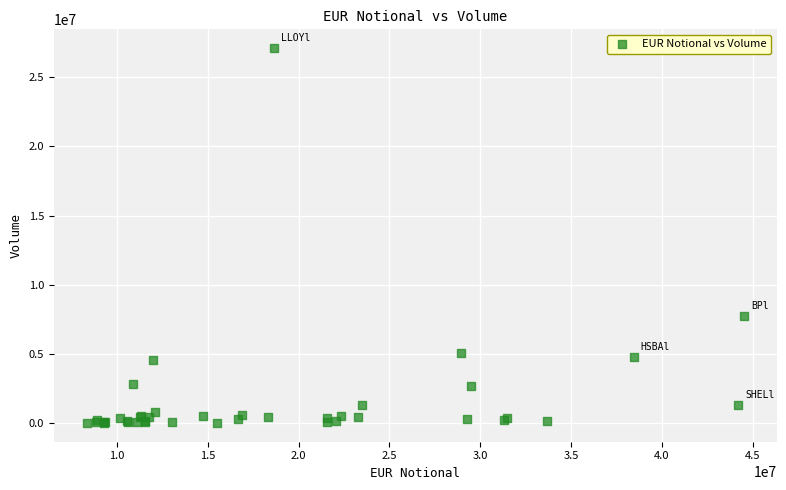

What Y value in the scatter plot is closest to 13560741?

7761175